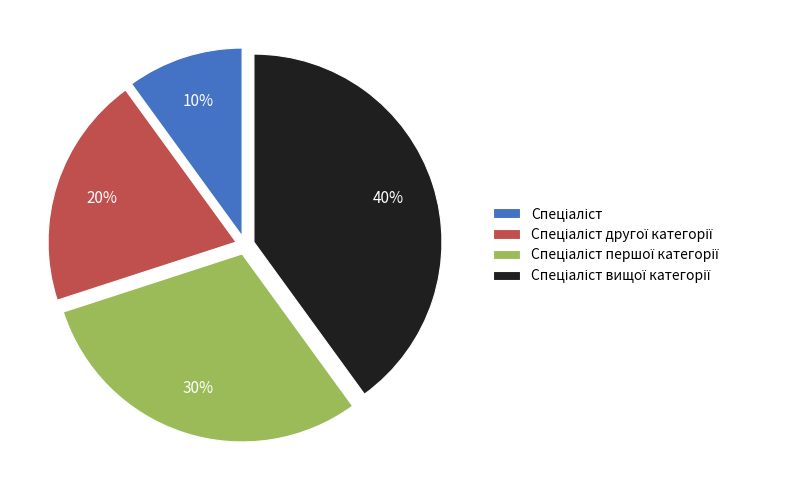

To the nearest percent, what is the difference between the largest and smallest slice percentages?

30%